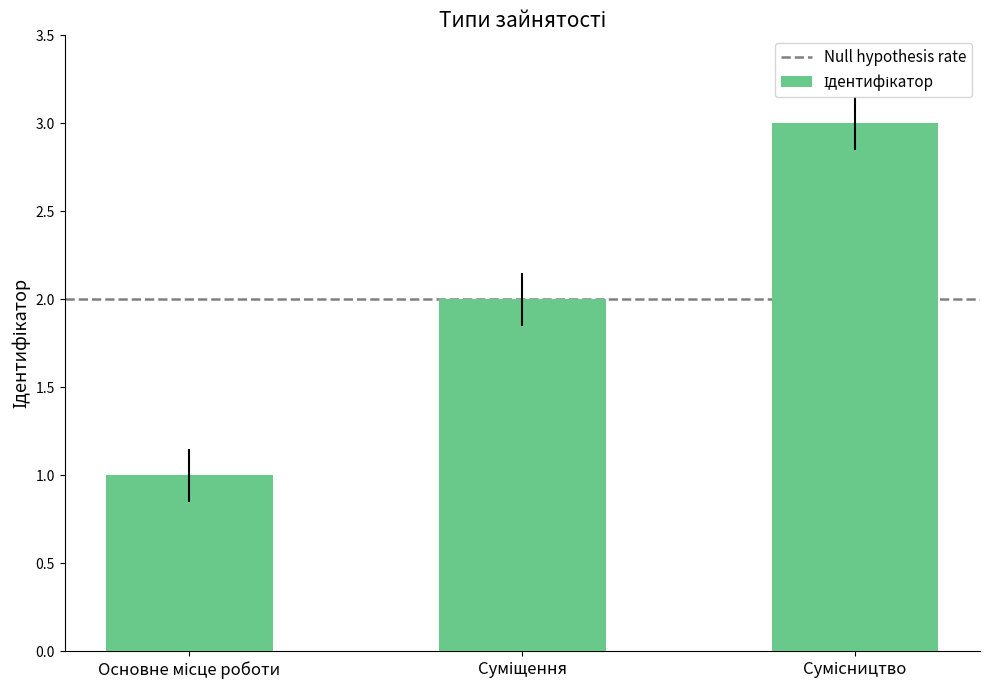

What is the difference between the maximum and second lowest values?

1